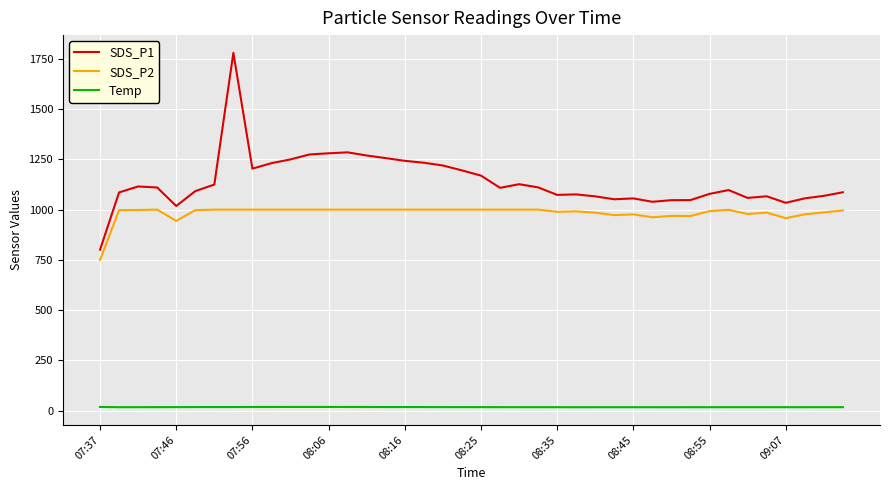

List the series in order of their peak value, lowest first.

Temp, SDS_P2, SDS_P1